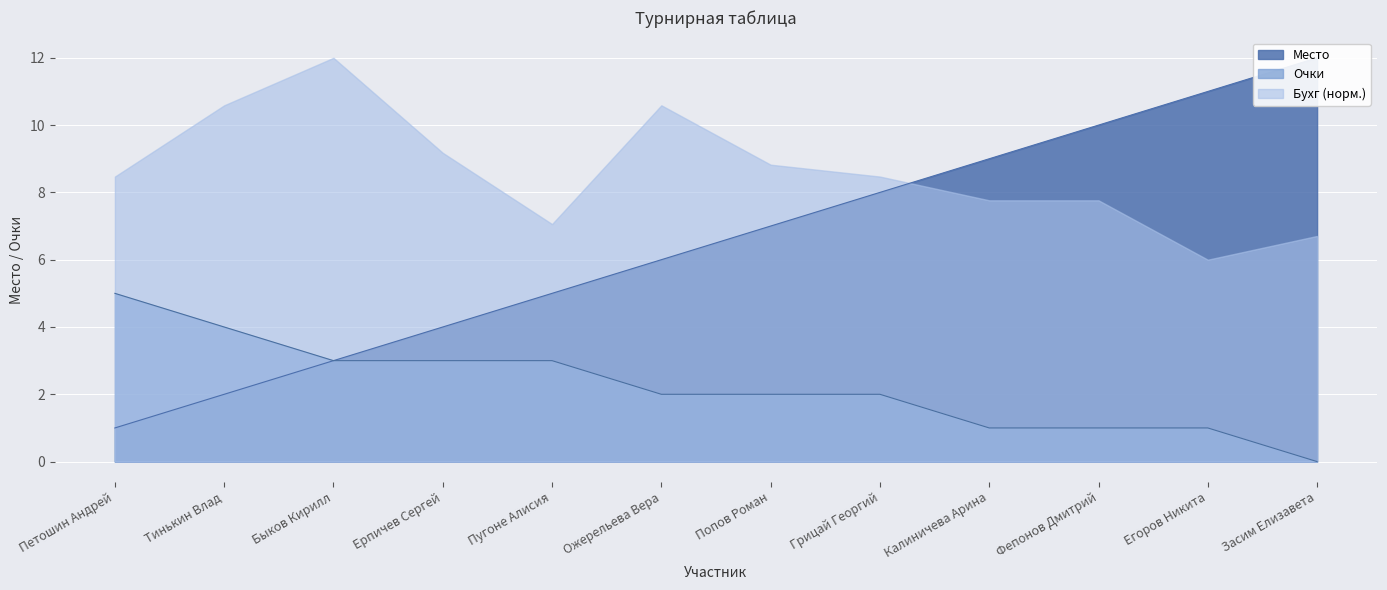

Is it true that Очки equals 4 at Тинькин Влад?

True